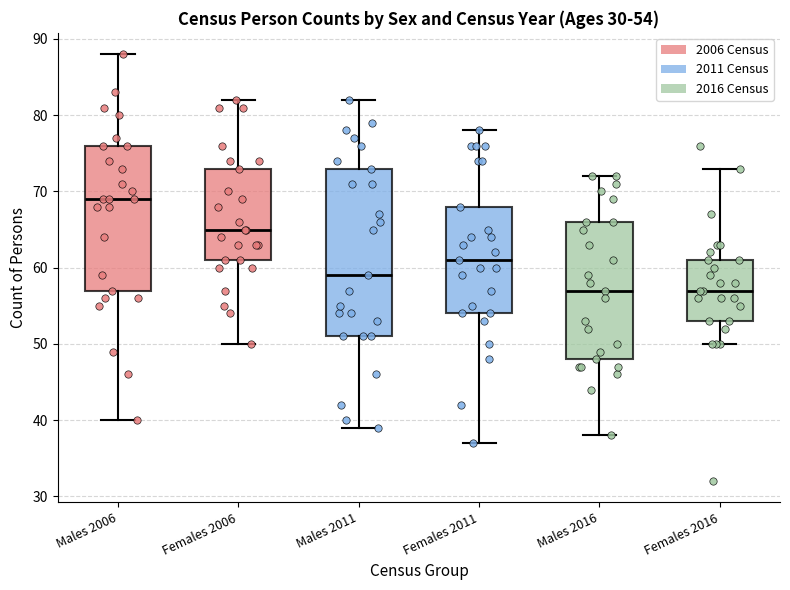

Which box has the highest median line?

Males 2006